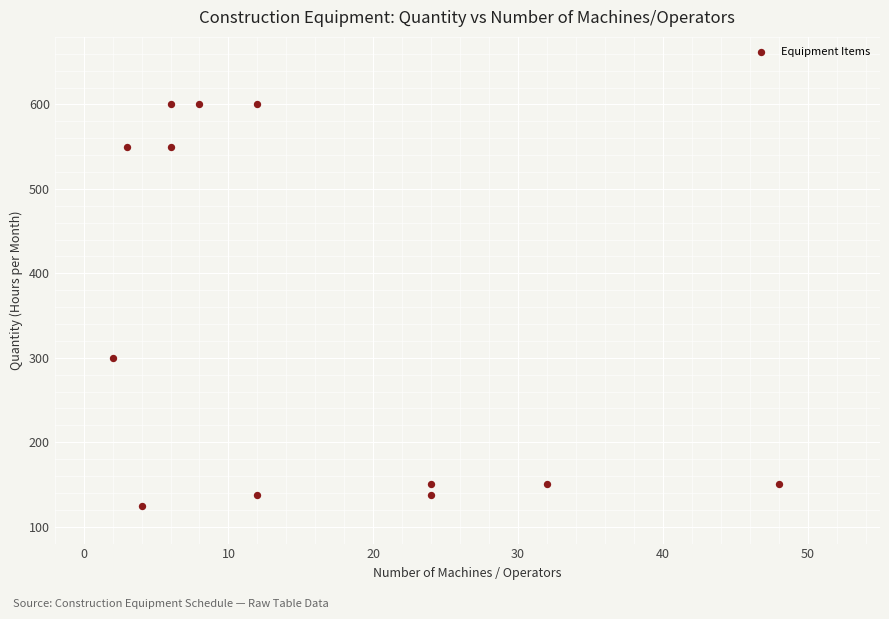

What Y value in the scatter plot is closest to 362?

300.0